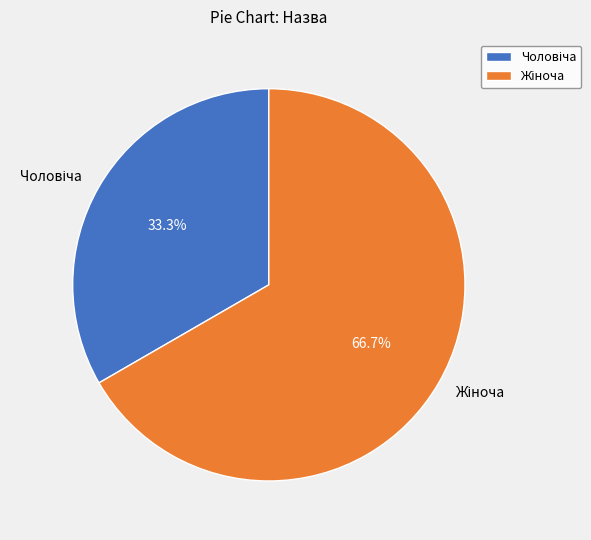

Does any single category account for the majority?

Yes